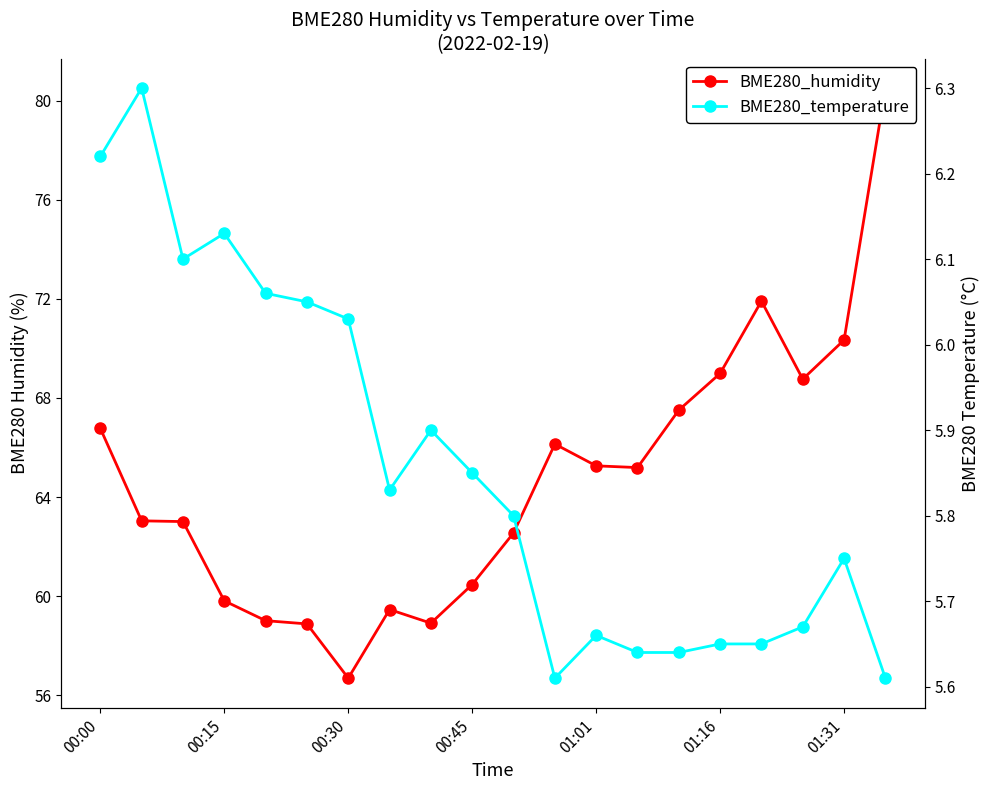

At which label does BME280_humidity first exceed 65?

00:00